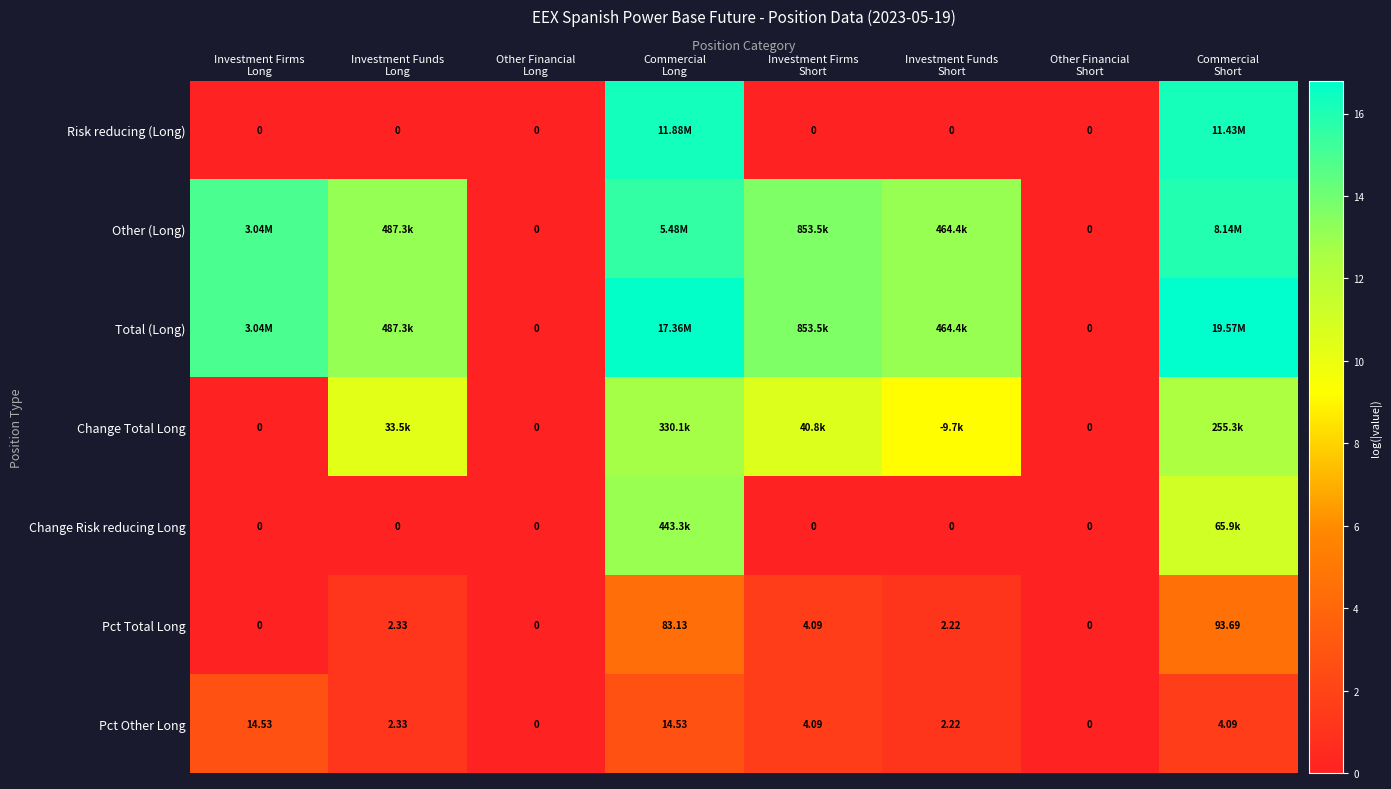

What is the sum of the Change Risk reducing Long values at Commercial Long and Commercial Short?

24.1